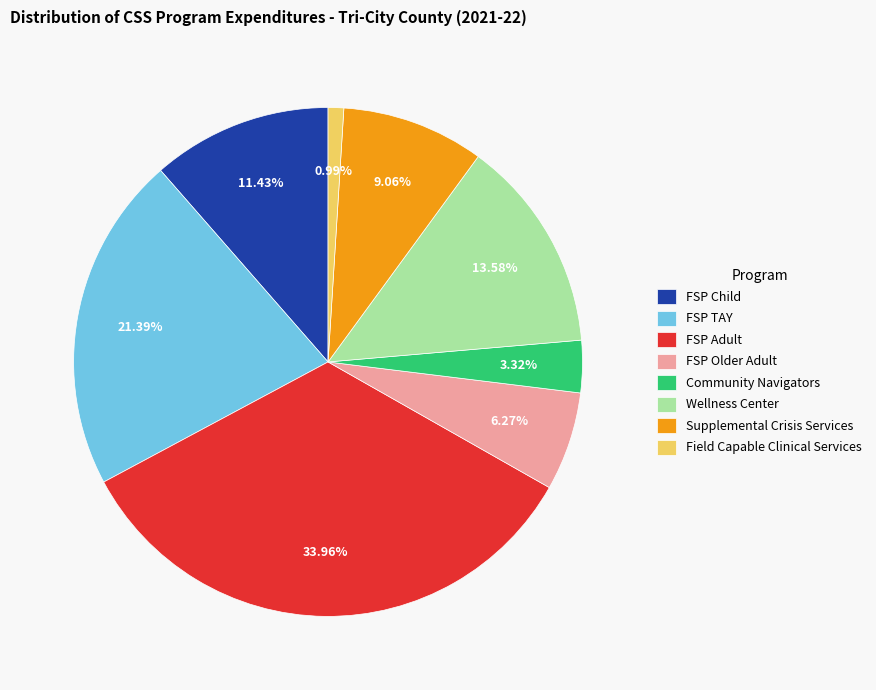

How much of the chart is everything except FSP Older Adult?

93.7%